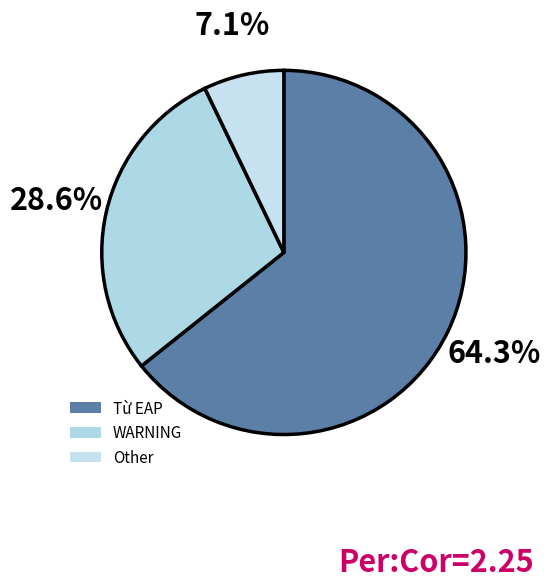

Rank the categories by value from highest to lowest.

Từ EAP, WARNING, Other